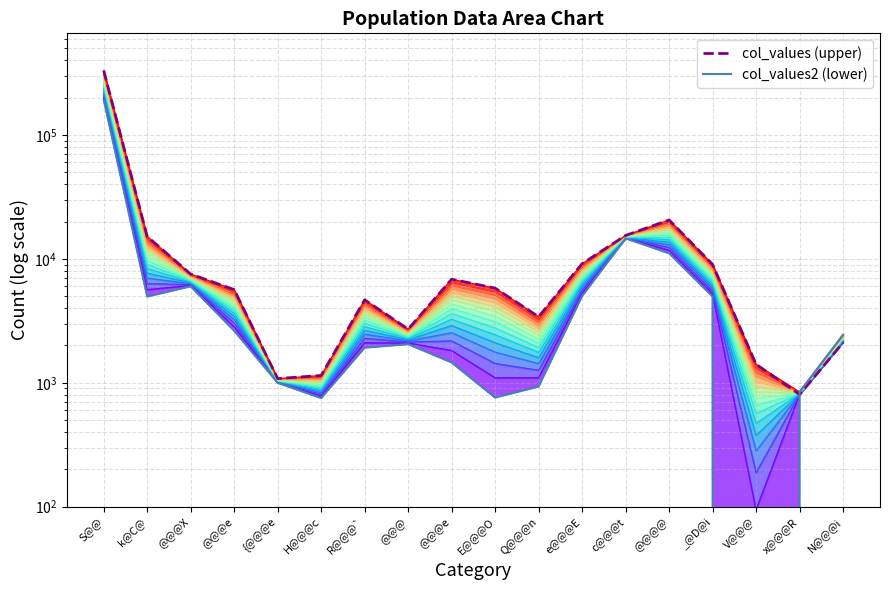

At which label does col_values (upper) reach its peak?

S@@